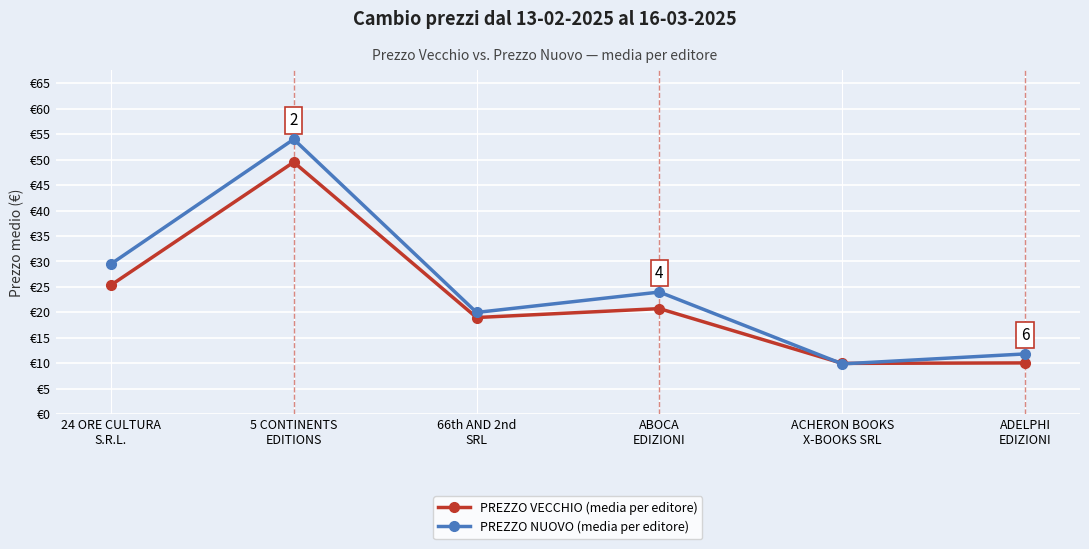

What are all the series names shown in the legend?

PREZZO VECCHIO (media per editore), PREZZO NUOVO (media per editore)